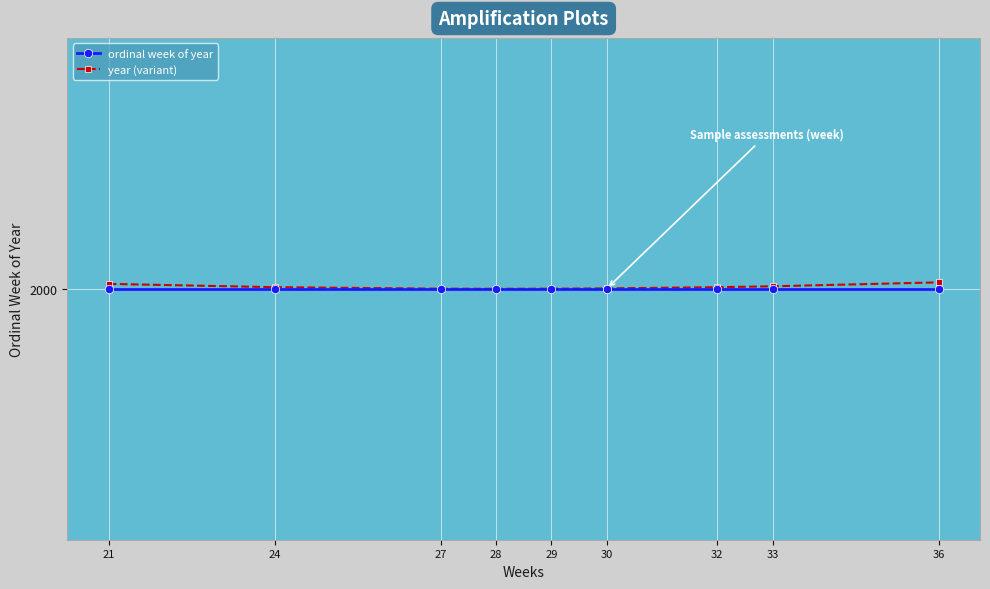

Which series has the largest range (max minus min)?

year (variant)